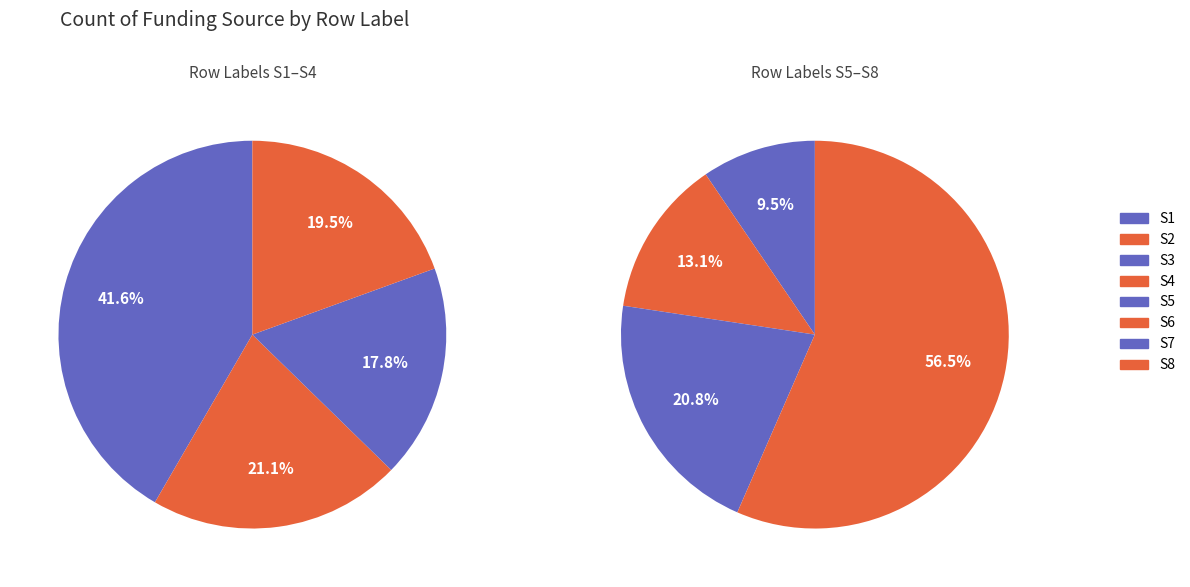

How many slices are in this pie chart?

8